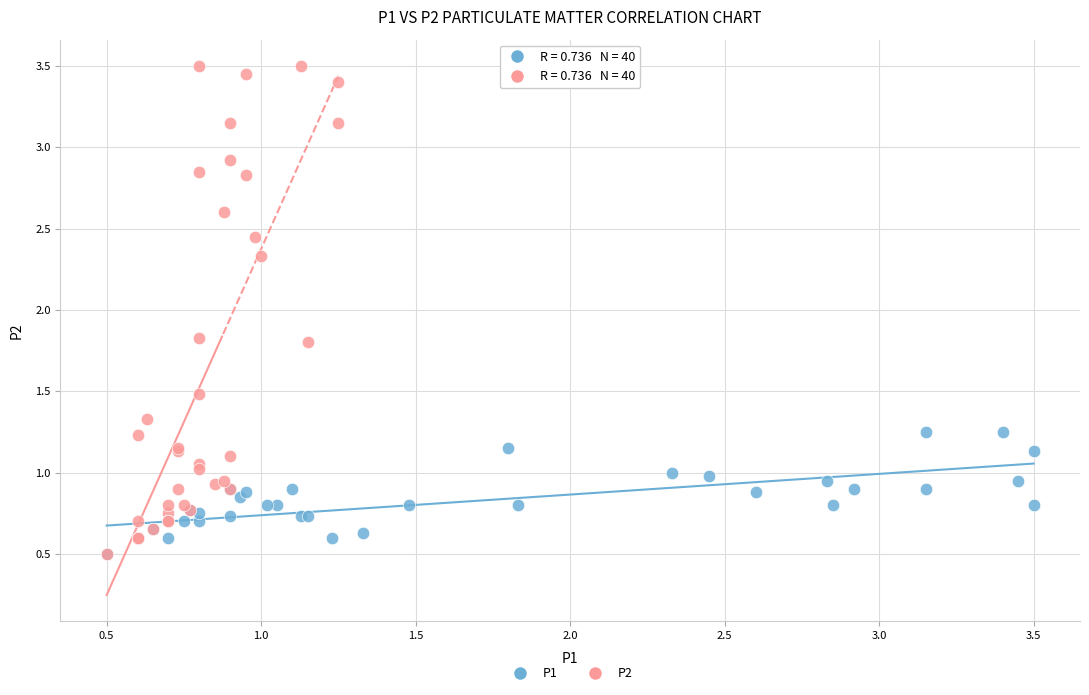

Which series has the largest Y range (max minus min)?

P2